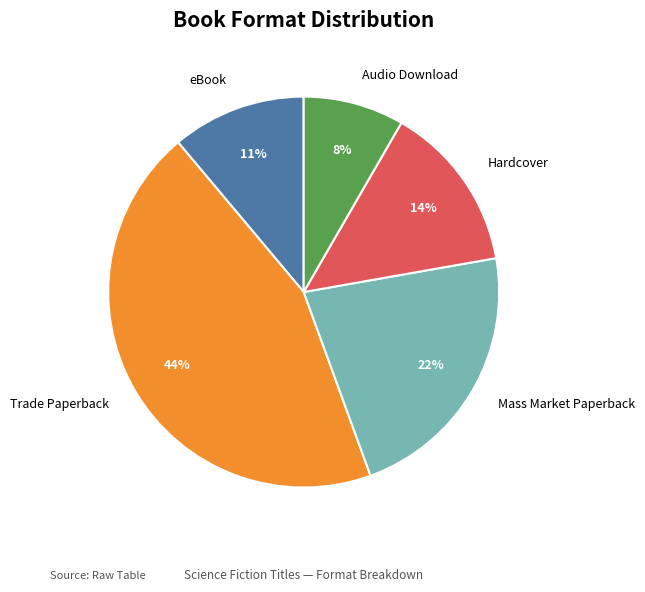

To the nearest percent, what is the average slice percentage?

20%